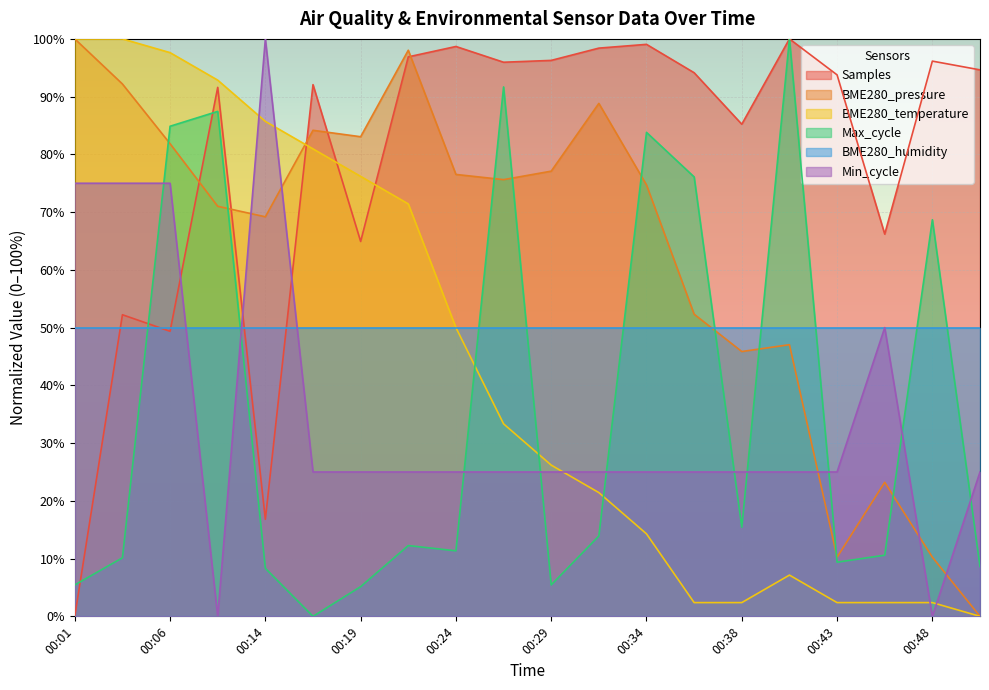

Is it true that Samples equals 148.2 at 00:11?

False